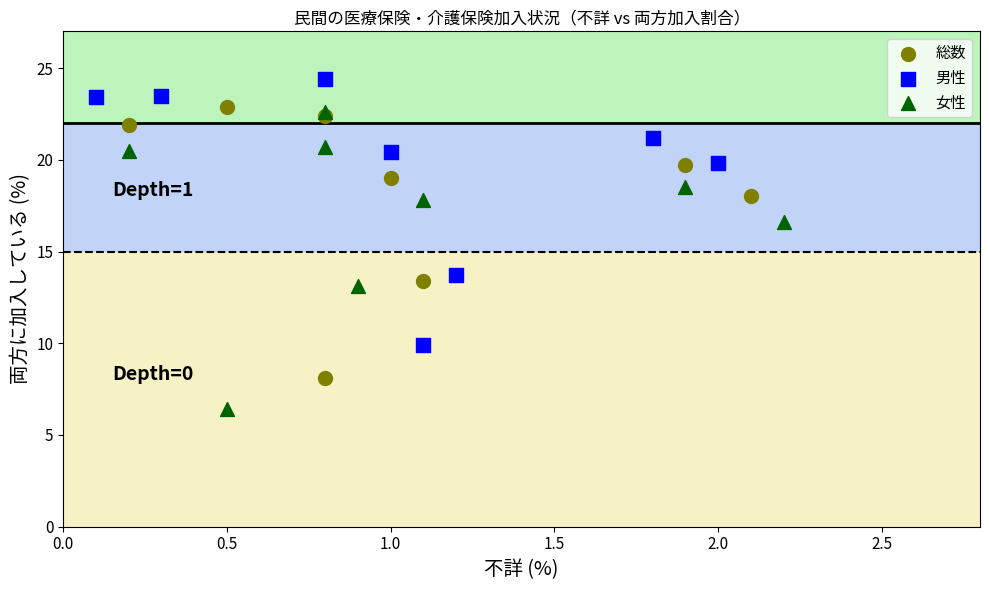

Which series contains the lowest Y value?

女性